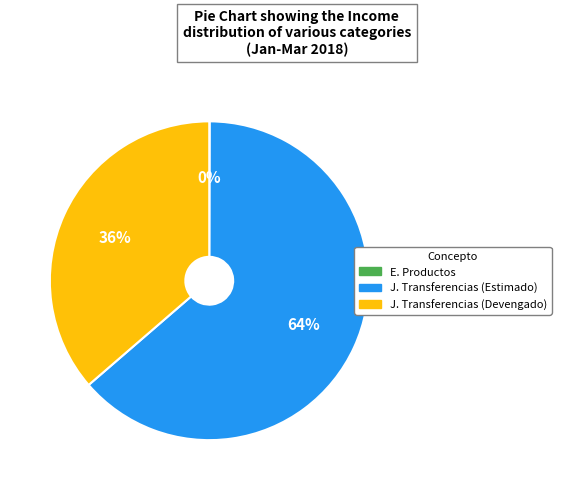

To the nearest percent, what percentage of the pie is J. Transferencias (Devengado)?

36%